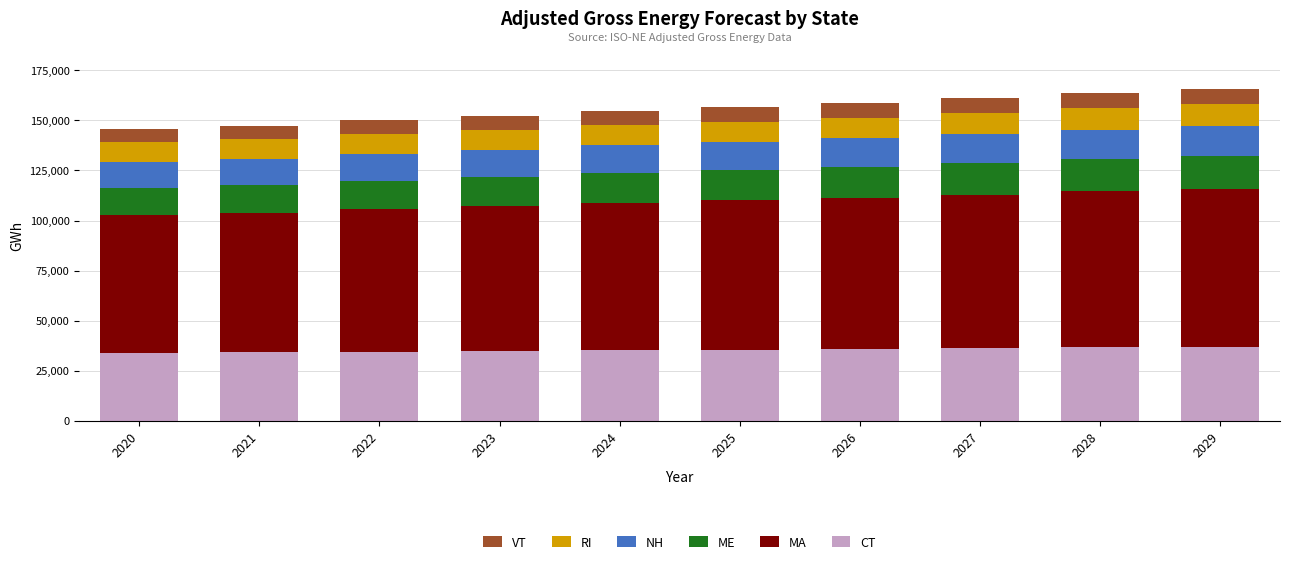

What are all the series names shown in the legend?

VT, RI, NH, ME, MA, CT